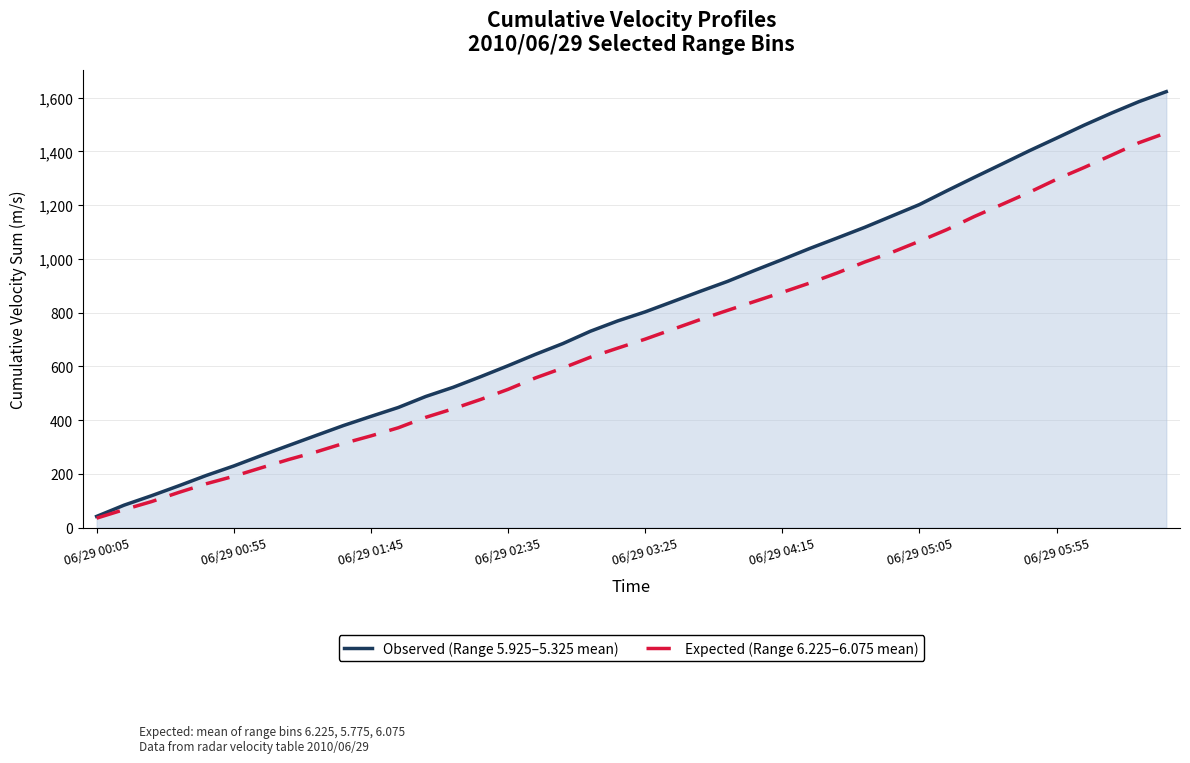

What is the difference between the highest and lowest values at 16?

87.7